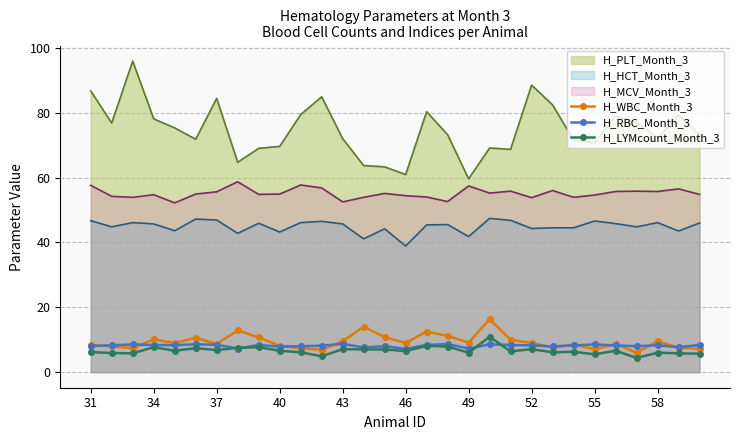

At how many categories does at least one series exceed 11?

30